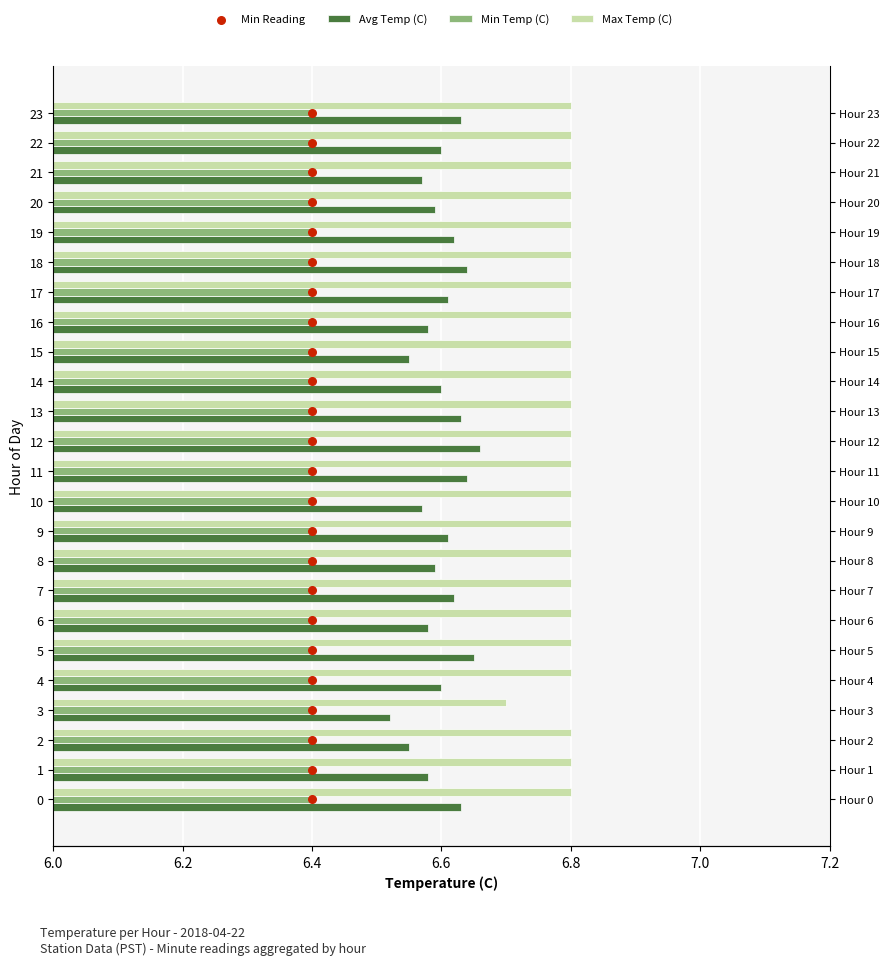

Which series reaches the minimum Y coordinate?

Min Reading